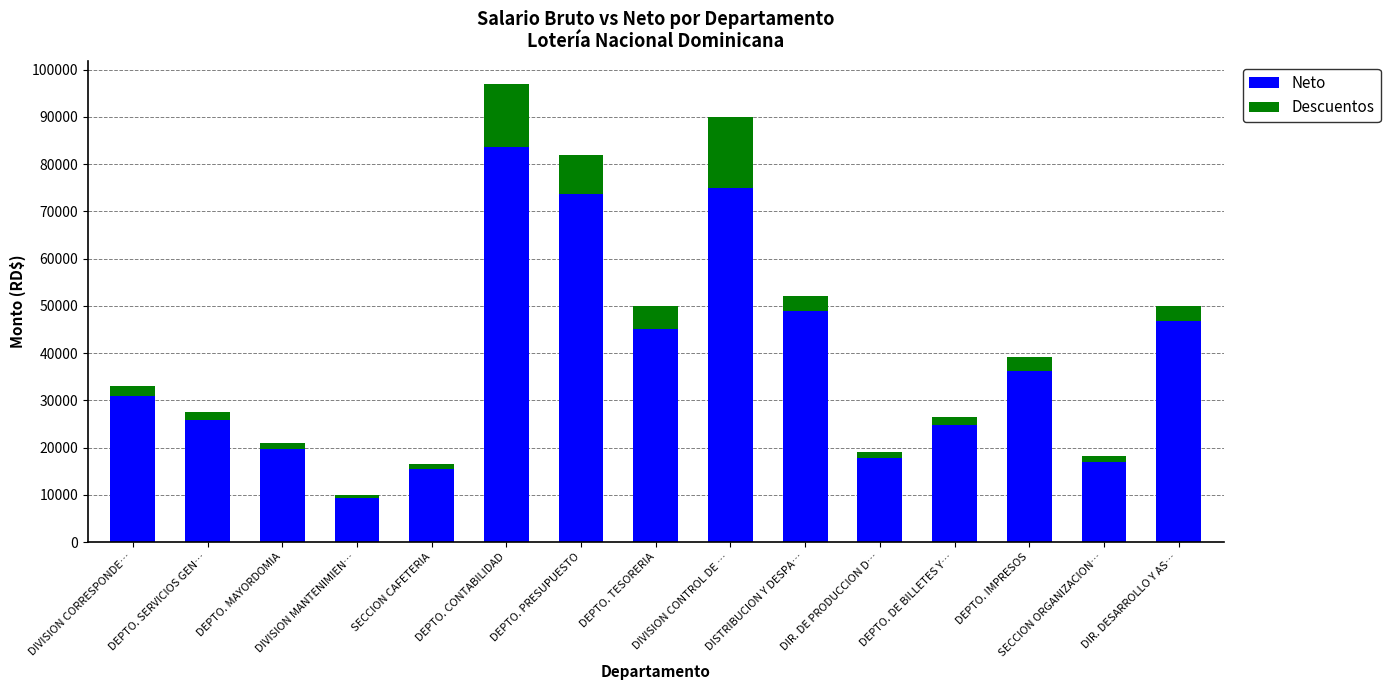

What is the difference between the maximum and minimum values in the Neto series?

74151.6